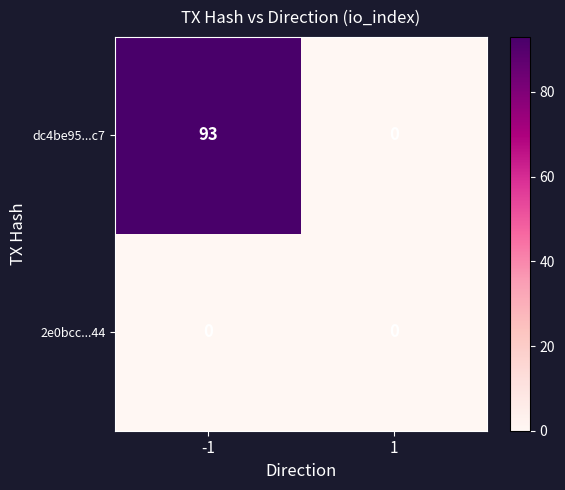

Reading left to right, transcribe all the data shown in this chart.

dc4be95...c7: -1=93	1=0
2e0bcc...44: -1=0	1=0